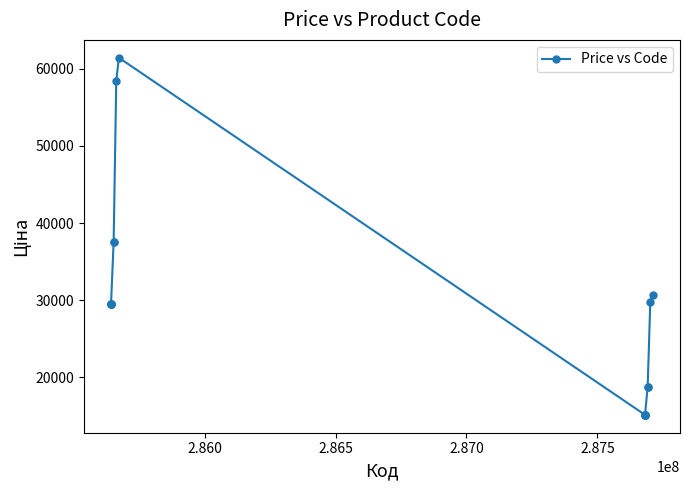

What is the sum of all values?

516163.5